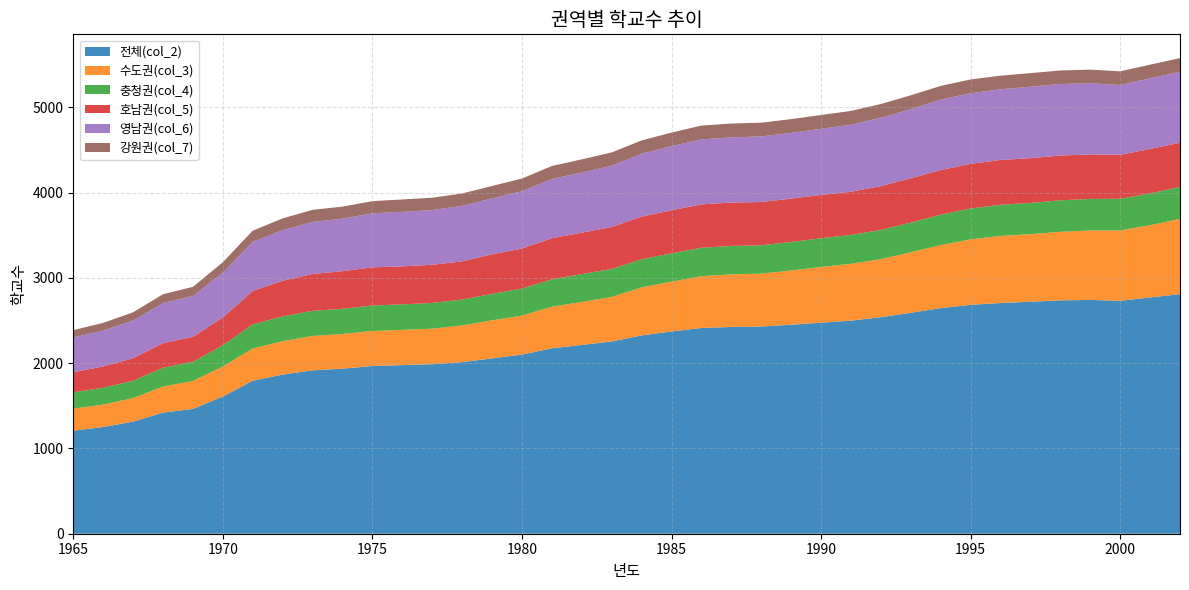

Reading left to right, list all the values displayed in this chart.

전체(col_2): 1965=1208	1966=1251	1967=1314	1968=1420	1969=1463	1970=1608	1971=1794	1972=1866	1973=1916	1974=1935	1975=1967	1976=1977	1977=1987	1978=2012	1979=2056	1980=2100	1981=2174	1982=2213	1983=2254	1984=2325	1985=2371	1986=2412	1987=2424	1988=2429	1989=2450	1990=2474	1991=2498	1992=2539	1993=2590	1994=2645	1995=2683	1996=2705	1997=2720	1998=2736	1999=2741	2000=2731	2001=2770	2002=2809
수도권(col_3): 1965=259	1966=263	1967=276	1968=306	1969=328	1970=353	1971=377	1972=391	1973=403	1974=407	1975=410	1976=413	1977=417	1978=430	1979=446	1980=457	1981=487	1982=505	1983=522	1984=562	1985=584	1986=607	1987=617	1988=620	1989=636	1990=653	1991=667	1992=680	1993=710	1994=739	1995=768	1996=786	1997=792	1998=804	1999=815	2000=825	2001=847	2002=882
충청권(col_4): 1965=190	1966=198	1967=203	1968=220	1969=225	1970=249	1971=283	1972=291	1973=294	1974=295	1975=299	1976=299	1977=302	1978=304	1979=310	1980=317	1981=321	1982=326	1983=328	1984=331	1985=332	1986=334	1987=333	1988=333	1989=335	1990=337	1991=338	1992=343	1993=348	1994=356	1995=362	1996=366	1997=366	1998=369	1999=369	2000=371	2001=373	2002=375
호남권(col_5): 1965=236	1966=249	1967=265	1968=288	1969=292	1970=326	1971=392	1972=418	1973=432	1974=441	1975=447	1976=446	1977=447	1978=447	1979=463	1980=470	1981=482	1982=486	1983=492	1984=499	1985=505	1986=508	1987=509	1988=507	1989=508	1990=508	1991=507	1992=513	1993=519	1994=523	1995=523	1996=525	1997=525	1998=525	1999=522	2000=516	2001=521	2002=518
영남권(col_6): 1965=408	1966=420	1967=442	1968=470	1969=479	1970=524	1971=576	1972=593	1973=611	1974=616	1975=633	1976=639	1977=641	1978=651	1979=656	1980=672	1981=695	1982=704	1983=718	1984=737	1985=752	1986=762	1987=763	1988=769	1989=771	1990=775	1991=785	1992=802	1993=811	1994=826	1995=829	1996=828	1997=838	1998=838	1999=835	2000=818	2001=828	2002=833
강원권(col_7): 1965=86	1966=91	1967=96	1968=104	1969=107	1970=123	1971=131	1972=138	1973=141	1974=141	1975=143	1976=145	1977=145	1978=145	1979=146	1980=148	1981=152	1982=155	1983=156	1984=157	1985=159	1986=162	1987=163	1988=161	1989=161	1990=162	1991=162	1992=161	1993=162	1994=161	1995=161	1996=160	1997=159	1998=159	1999=159	2000=160	2001=160	2002=159